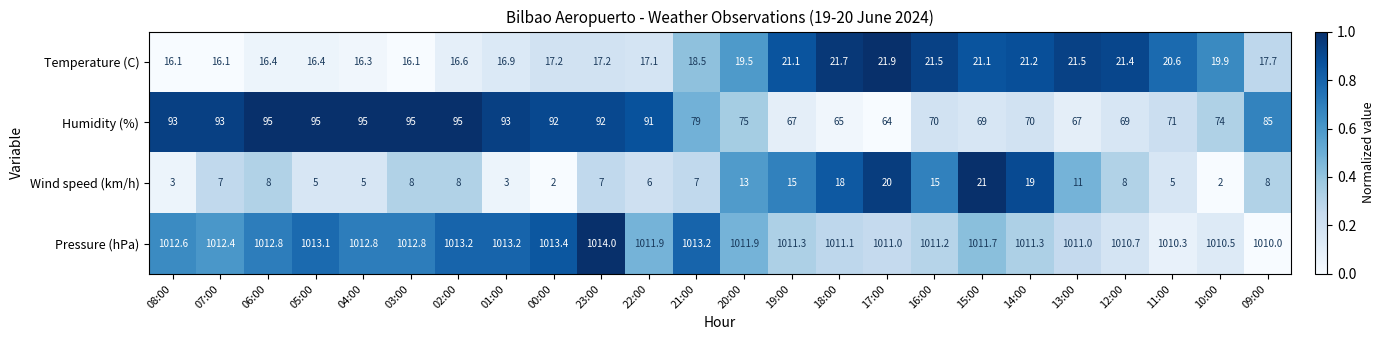

What is the total value across all series at 02:00?

1132.8